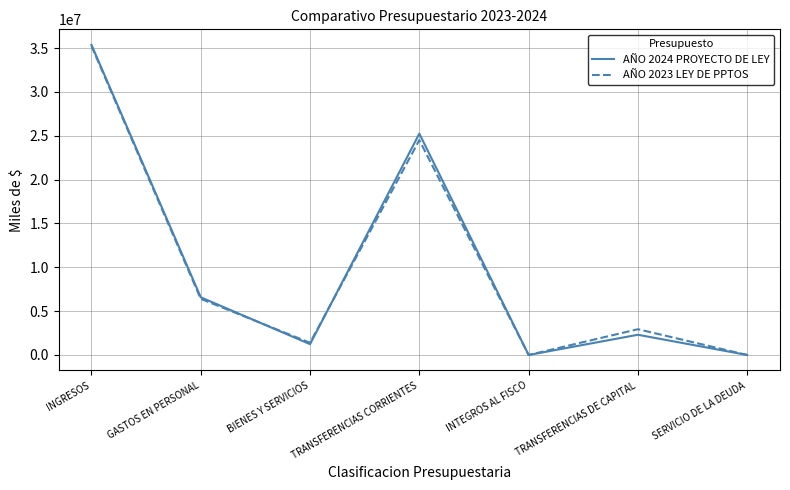

Which category has the highest value in the AÑO 2024 PROYECTO DE LEY series?

INGRESOS